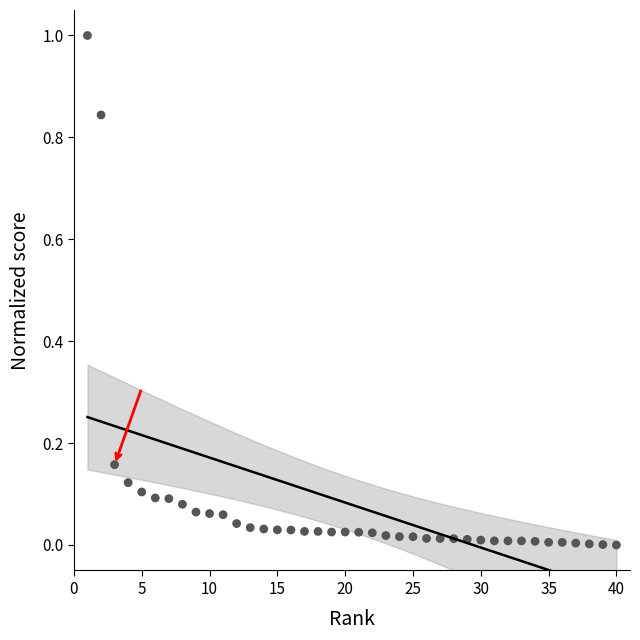

What is the range of X values (max minus min)?

39.0